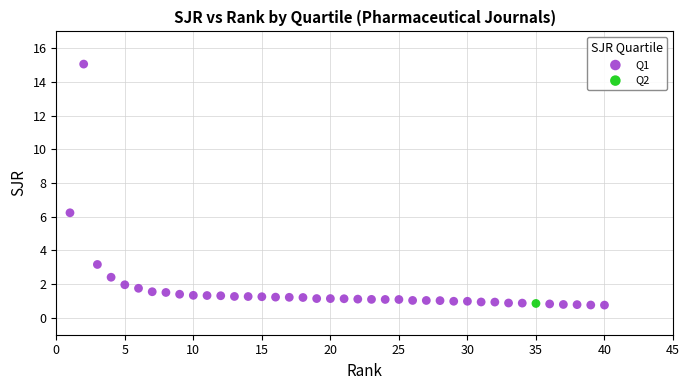

What are all the series names shown in the legend?

Q1, Q2